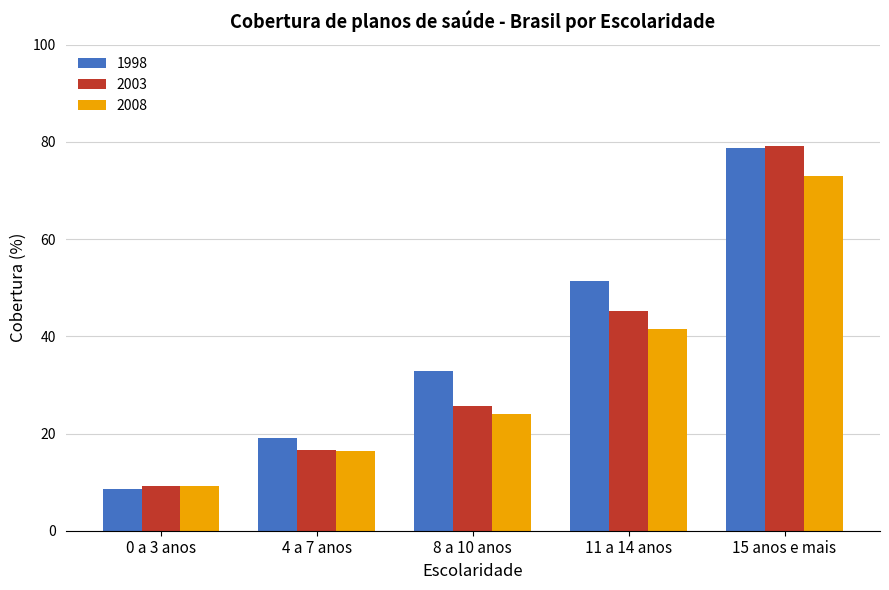

Which series has the largest range (max minus min)?

1998